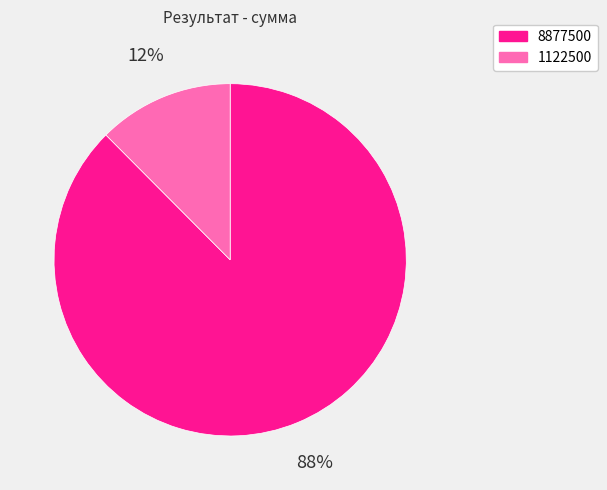

What is the largest slice in the pie chart?

8877500